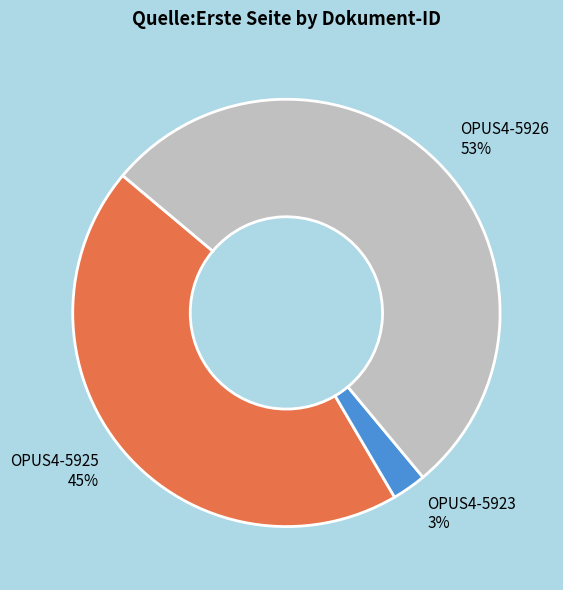

How many slices are in this pie chart?

3